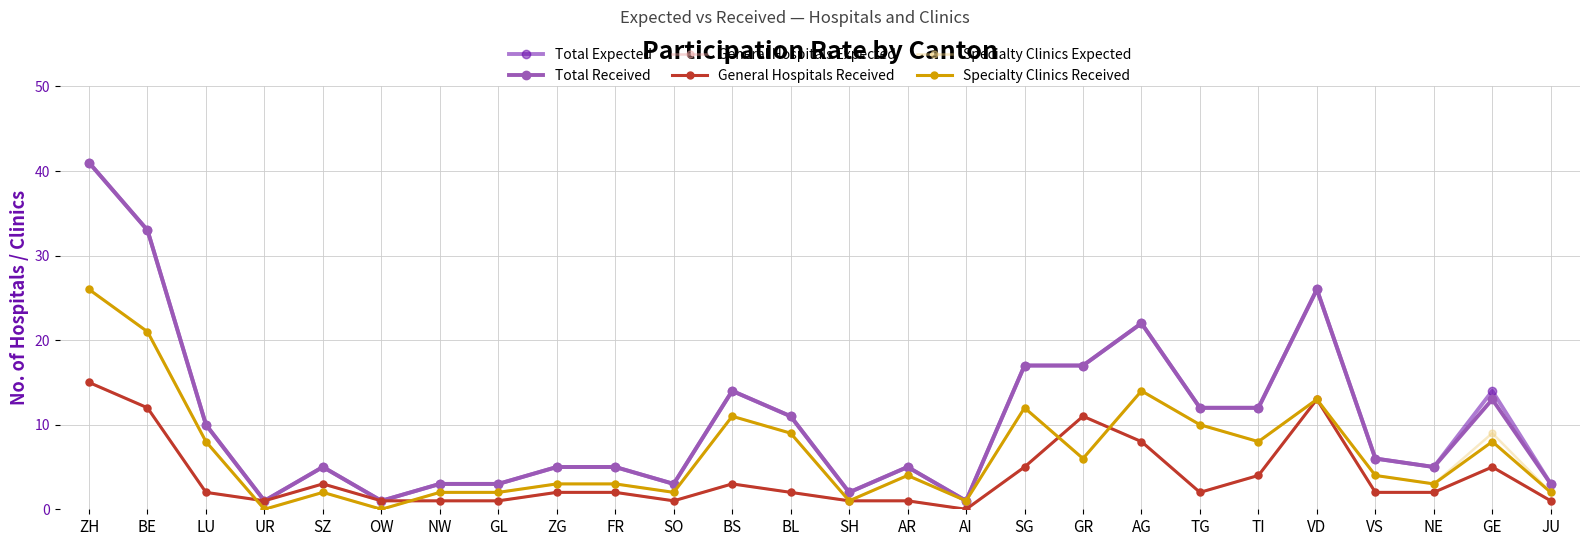

Which label corresponds to the smallest value in the chart?

AI